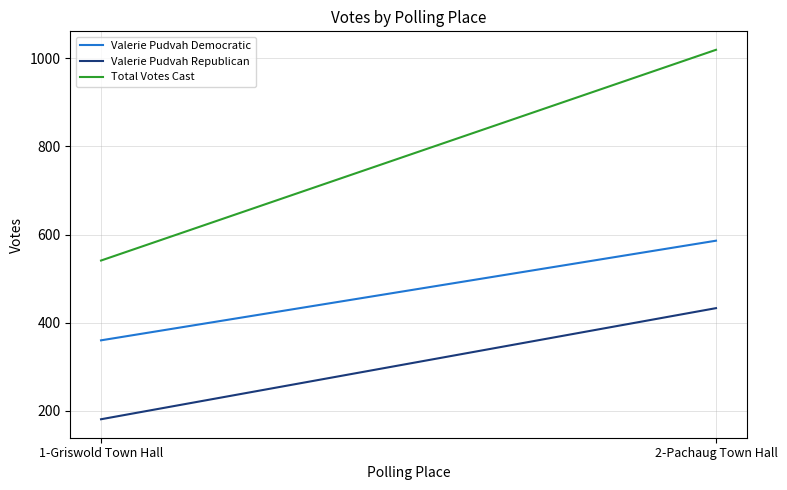

The value of Valerie Pudvah Democratic at 2-Pachaug Town Hall is 586. True or false?

True